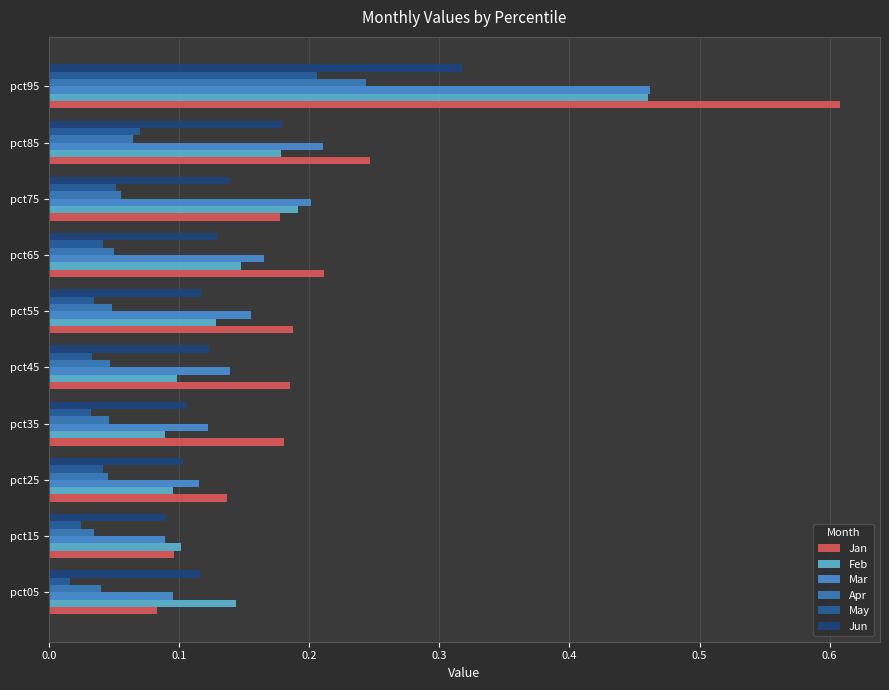

What is the sum of all Jun values?

1.4